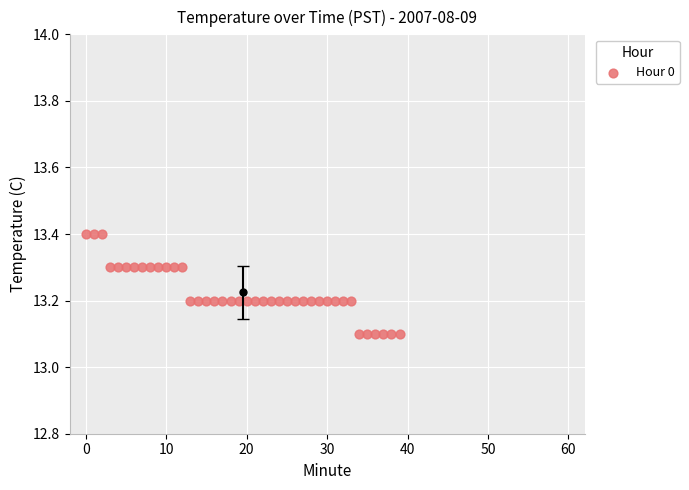

What is the range of Y values (max minus min)?

0.3